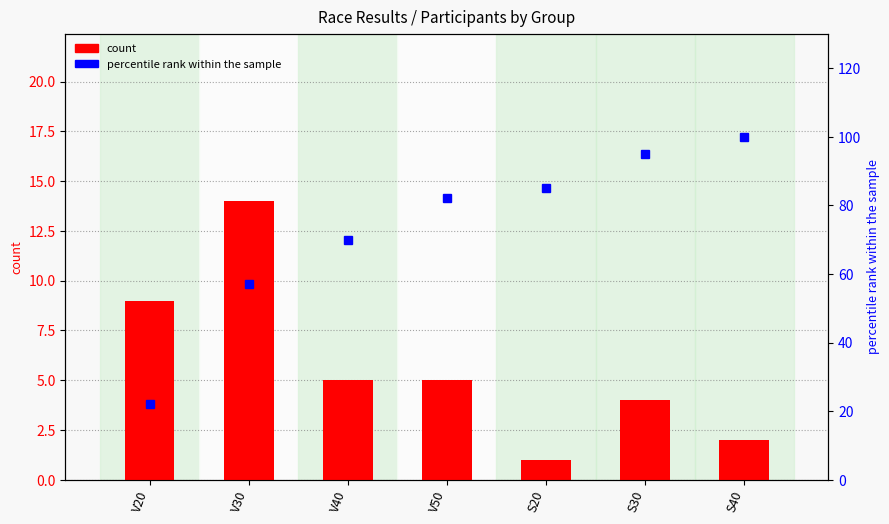

Reading left to right, list all the values displayed in this chart.

count: V20=9	V30=14	V40=5	V50=5	S20=1	S30=4	S40=2
percentile rank within the sample: V20=22	V30=57	V40=70	V50=82	S20=85	S30=95	S40=100